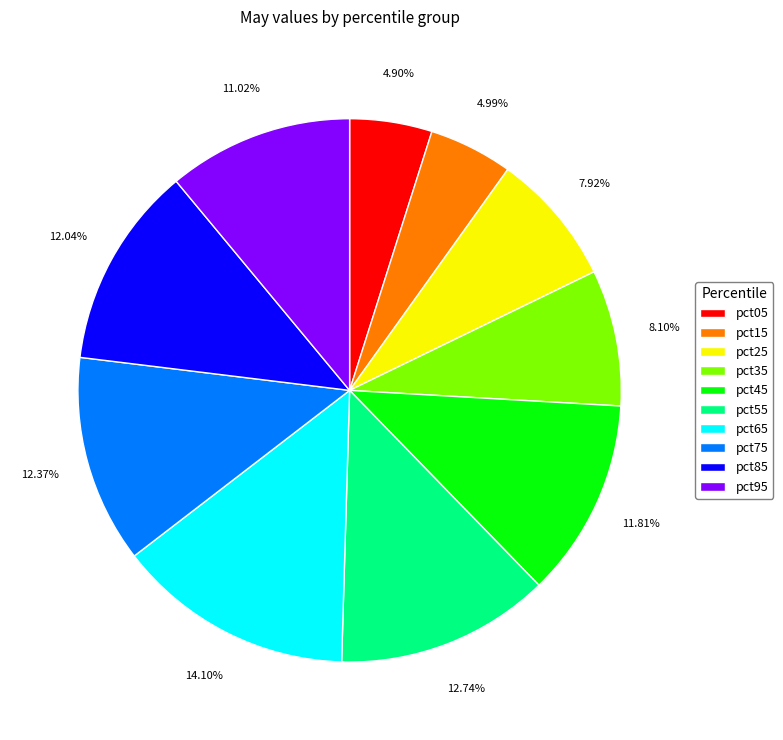

Between pct65 and pct45, which is larger?

pct65